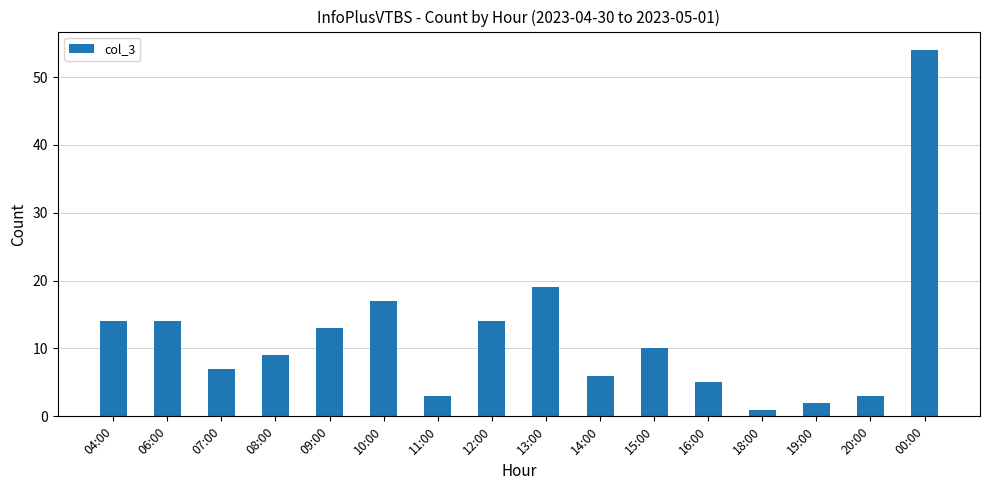

Reading left to right, what are all the values shown in this chart?

14	14	7	9	13	17	3	14	19	6	10	5	1	2	3	54